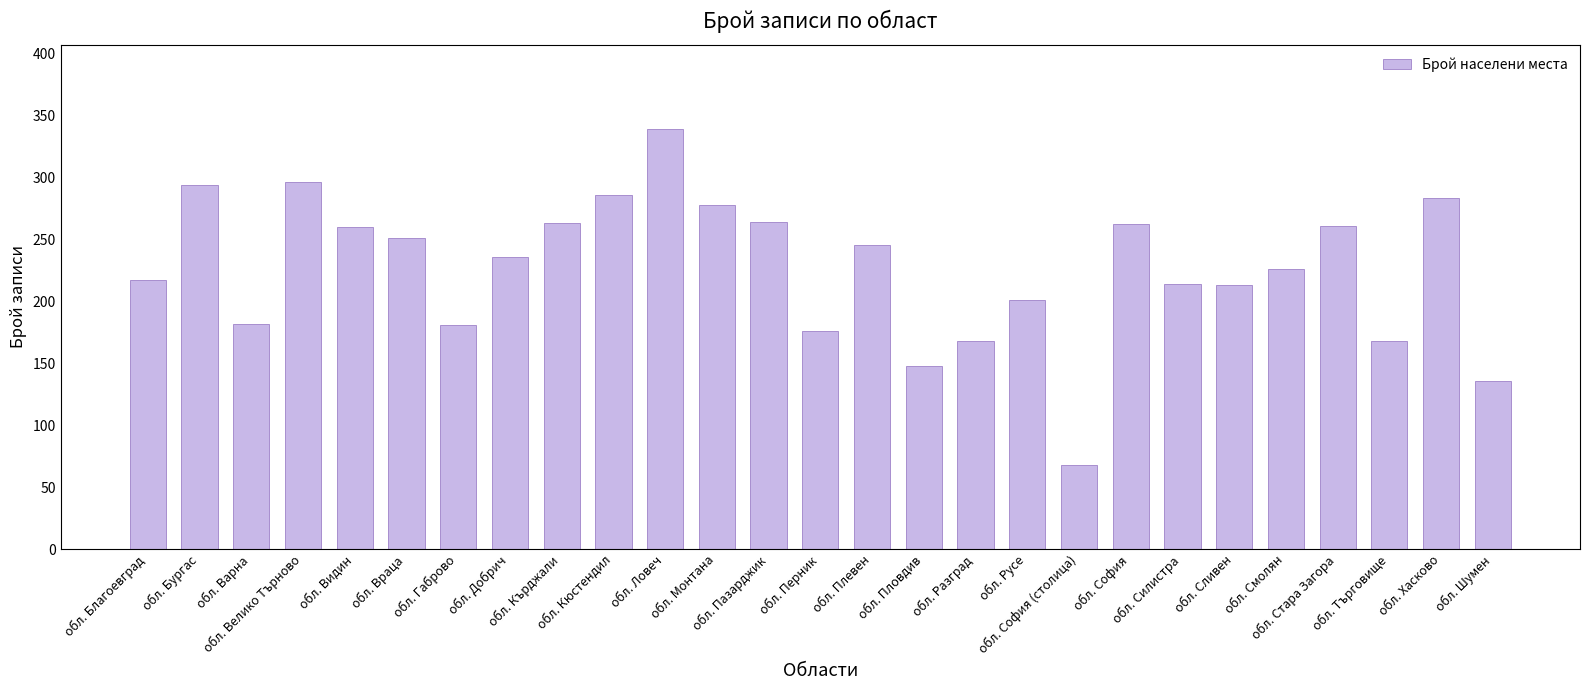

What is the average value?

227